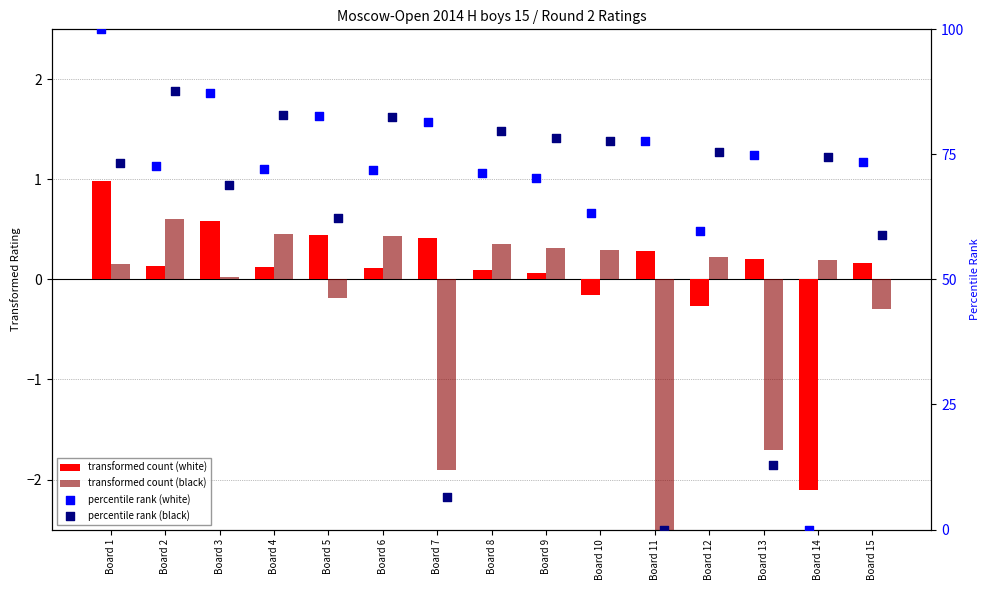

Which series contains the highest Y value?

percentile rank (white)